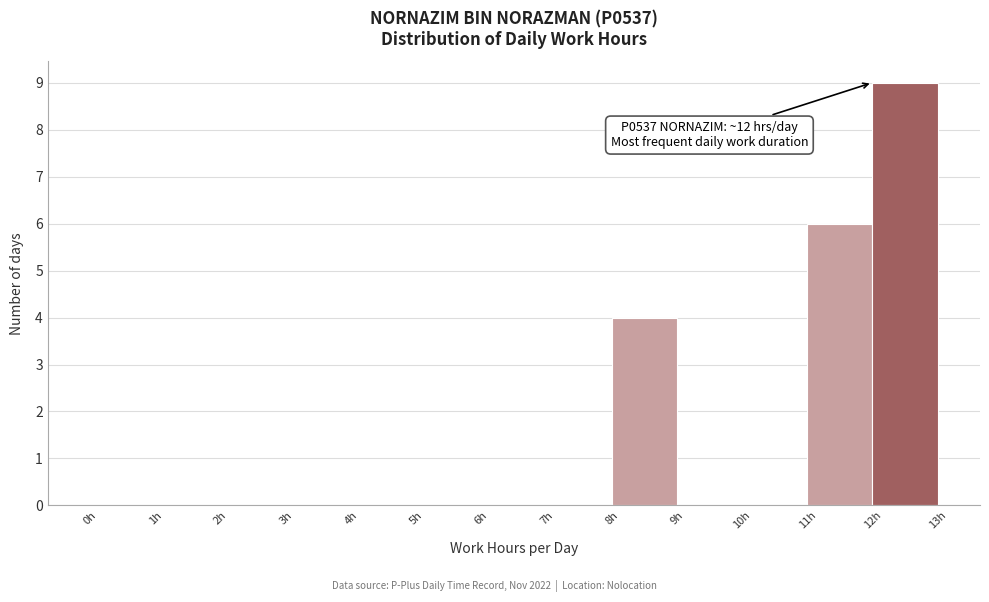

Which range on the x-axis has the tallest bar?

12 to 13